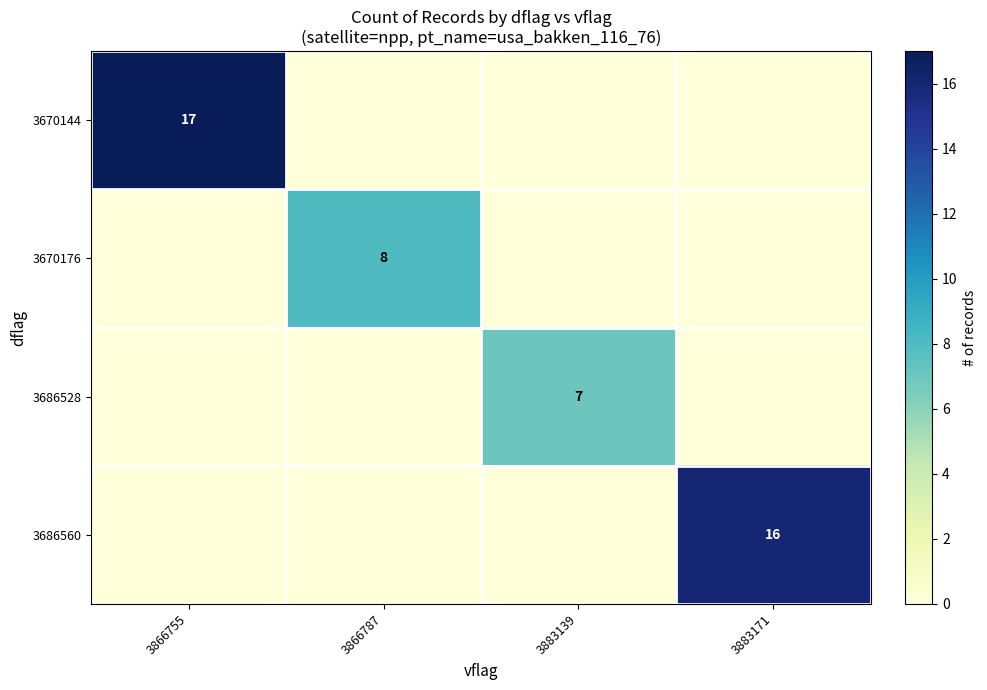

What is the maximum value shown in the chart?

17